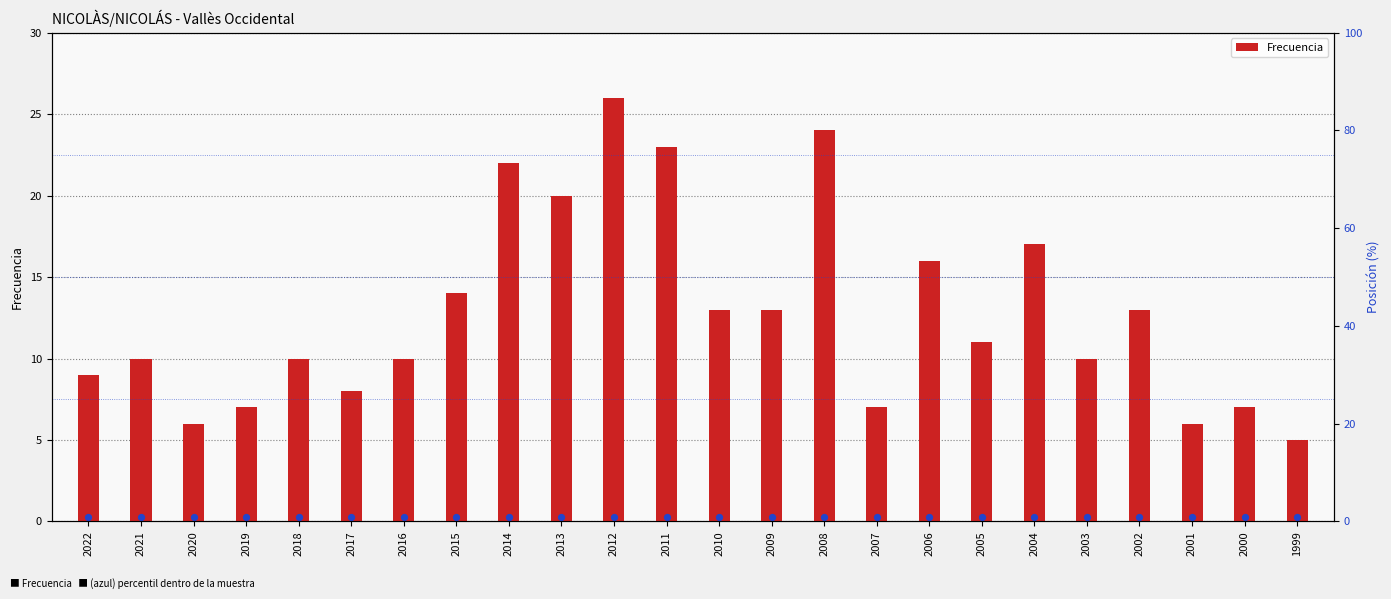

What is the change in value from 2021 to 1999?

-5